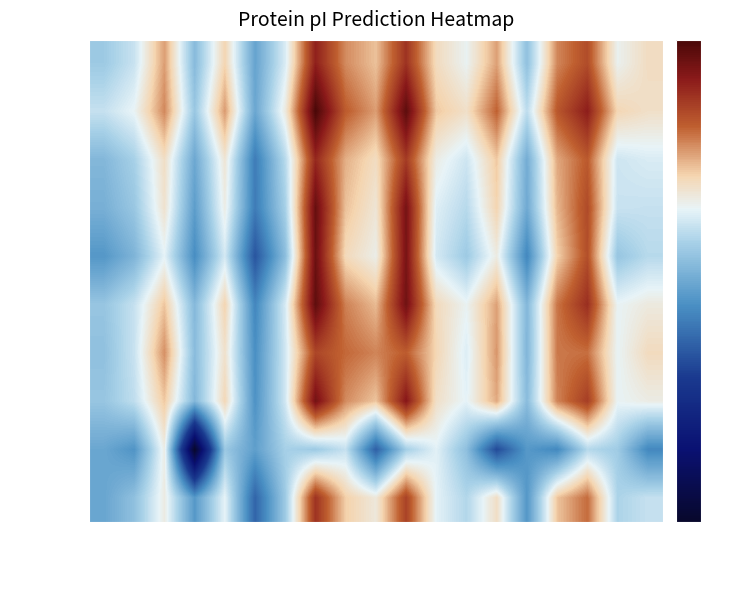

At which category is the sum across all series the highest?

A0A5J6TQJ7